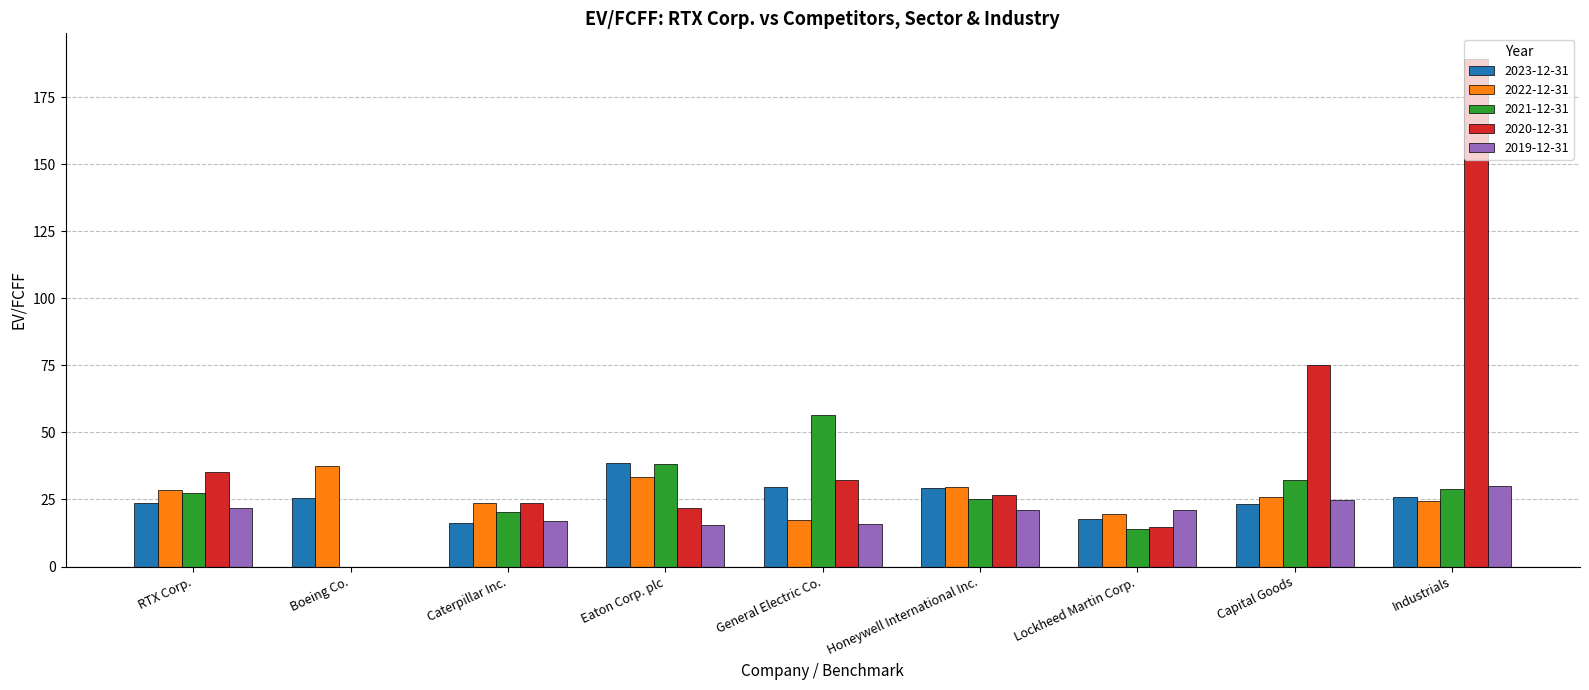

Which series has the largest total across all categories?

2020-12-31